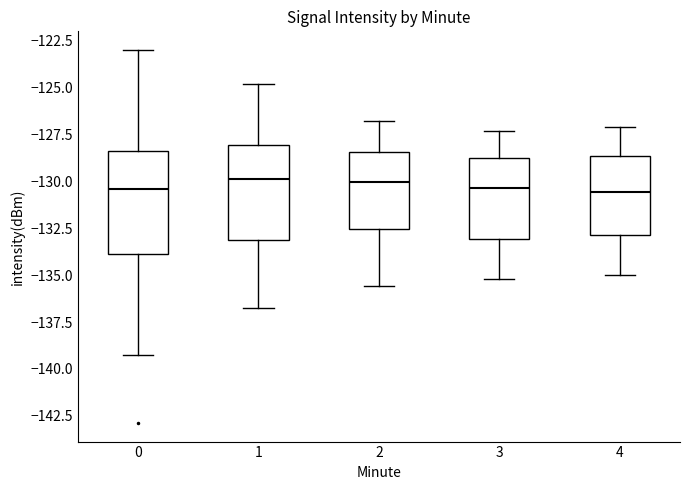

Reading left to right, read every box against the y-axis: the position of its median line, the range the box covers, and the ends of its whiskers. The values are not printed on the chart, so give them approximately, as read against the axis.

0: median -130.5, box -134.0 to -128.5, whiskers -139.5 to -123.0
1: median -130.0, box -133.0 to -128.0, whiskers -136.5 to -125.0
2: median -130.0, box -132.5 to -128.5, whiskers -135.5 to -127.0
3: median -130.5, box -133.0 to -128.5, whiskers -135.0 to -127.5
4: median -130.5, box -133.0 to -128.5, whiskers -135.0 to -127.0